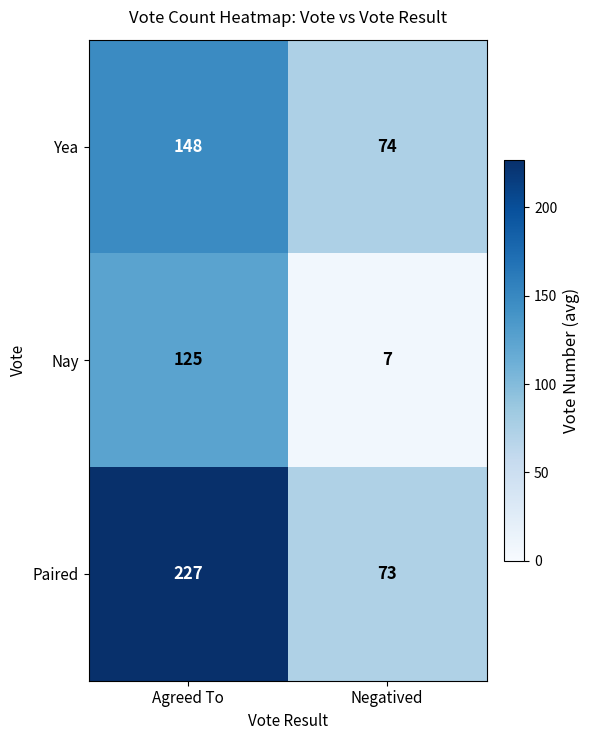

Between Agreed To and Negatived, which series saw the biggest shift?

Paired